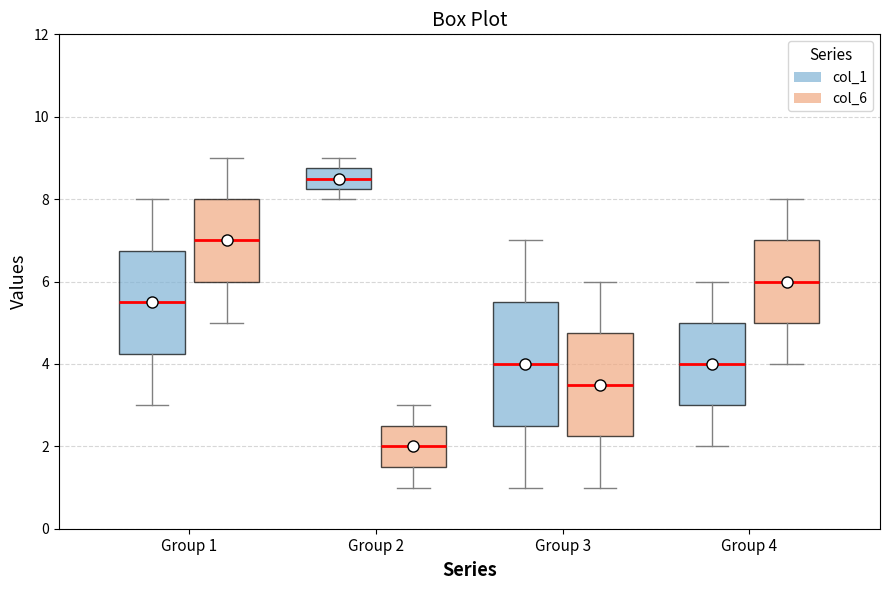

Which box's median line is the lowest?

Group 2 (col_6)